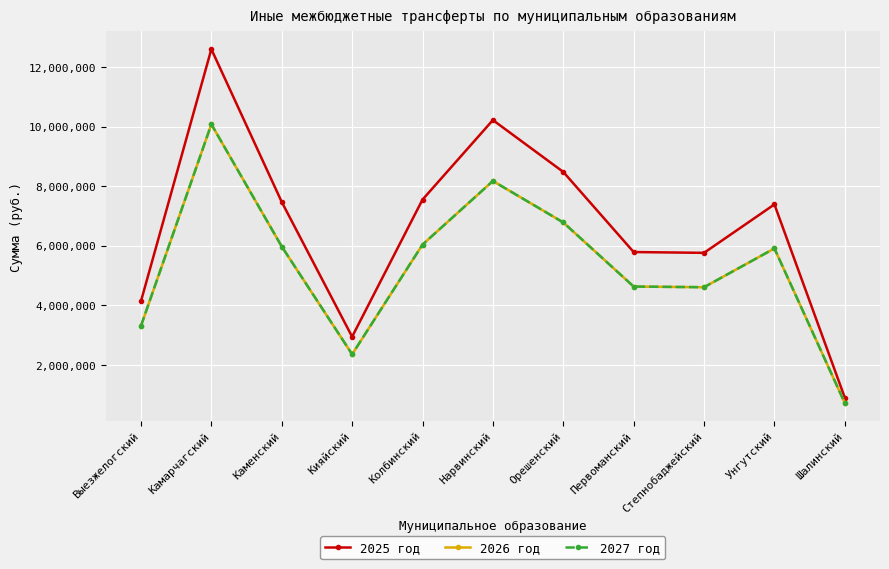

Reading left to right, list all the values displayed in this chart.

2025 год: 4140751	12596861	7470111	2949180	7549072	10217540	8478760	5790555	5763249	7388397	904882
2026 год: 3312601	10077489	5976089	2359344	6039258	8174032	6783008	4632444	4610599	5910718	723906
2027 год: 3312601	10077489	5976089	2359344	6039258	8174032	6783008	4632444	4610599	5910718	723906